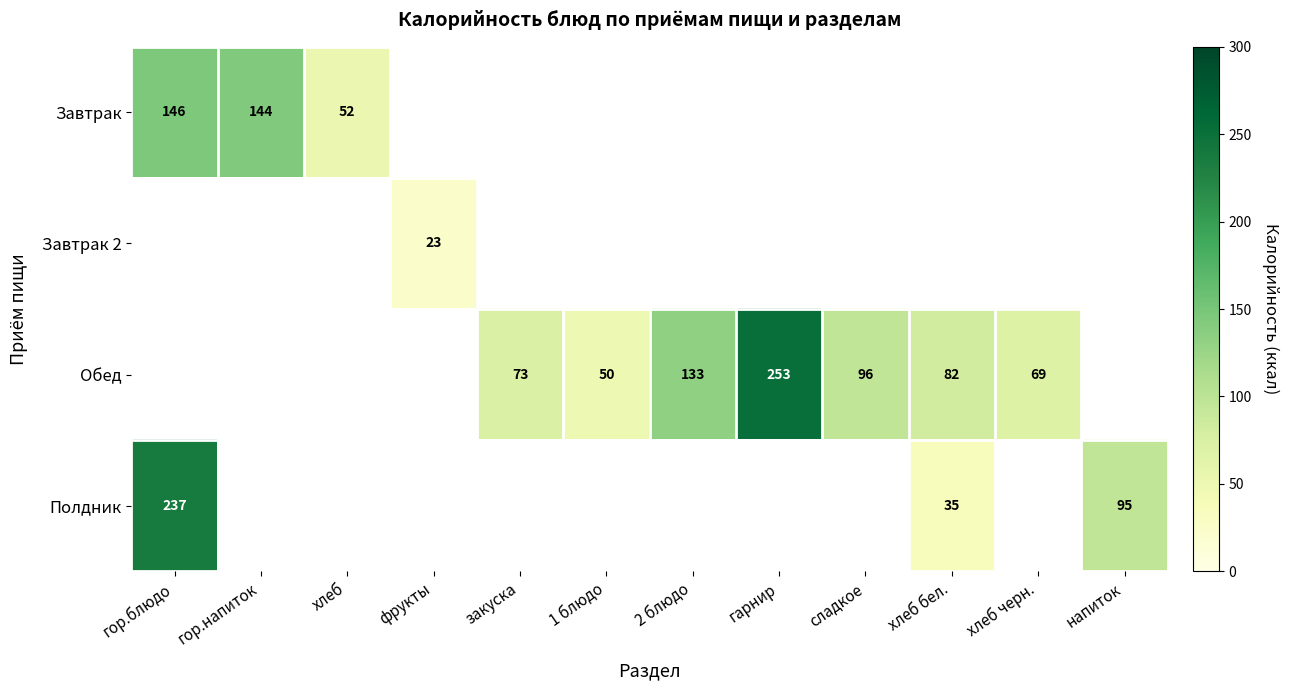

The value of Обед at гарнир is 77. True or false?

False